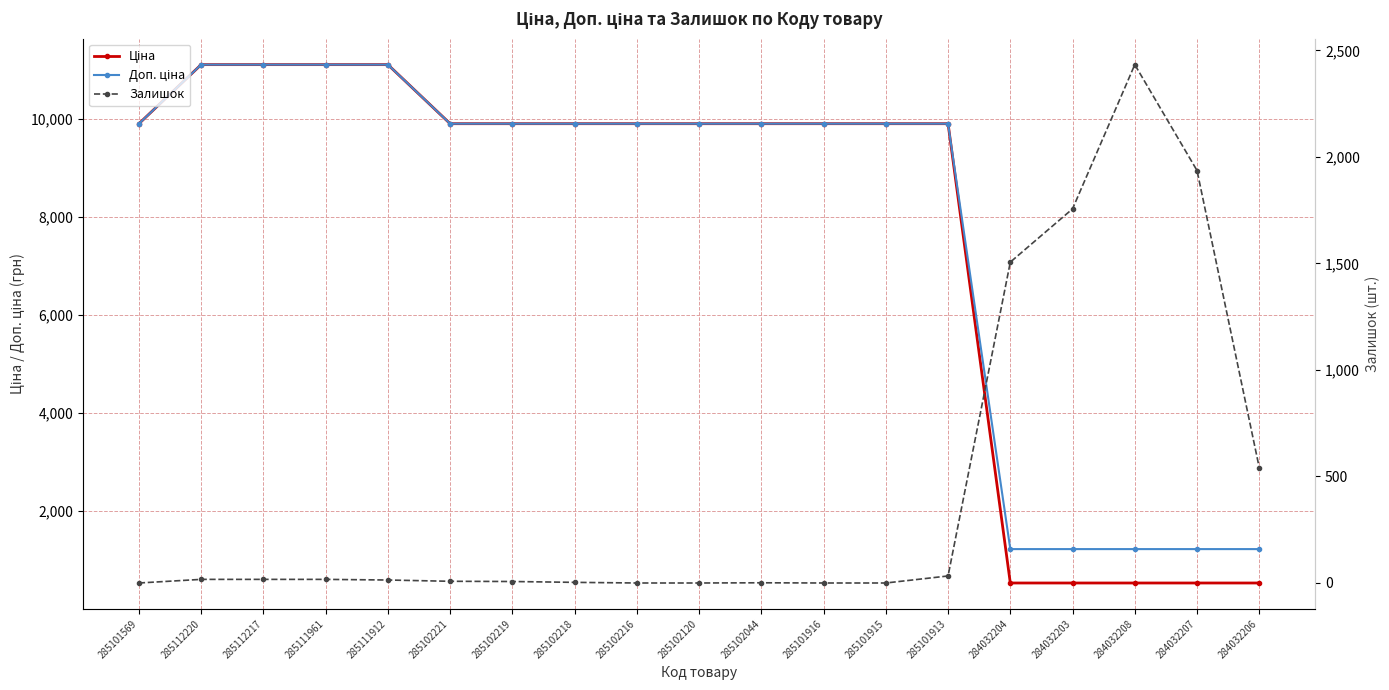

What is the difference between the maximum and minimum values in the Доп. ціна series?

9886.4